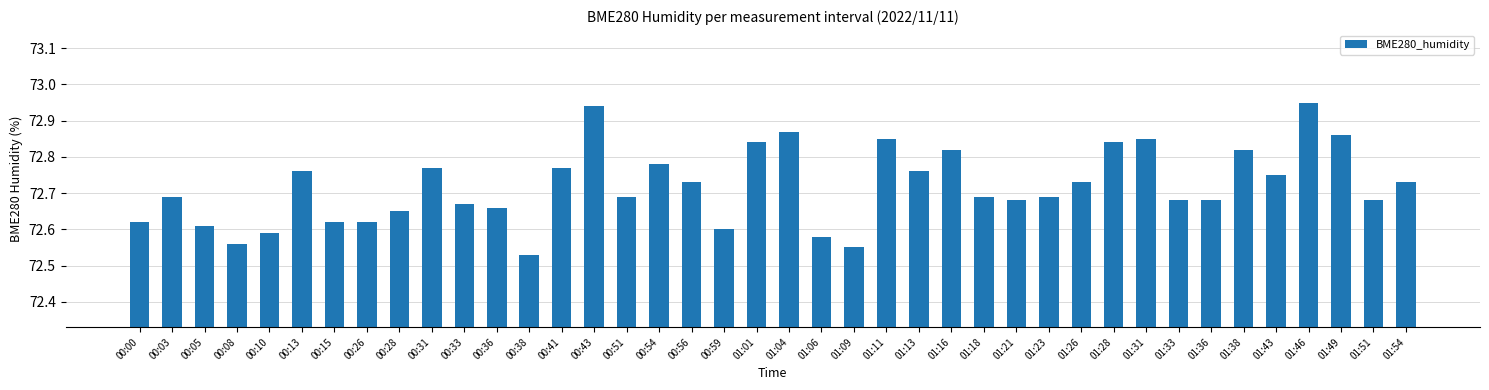

What position from the right is 00:54?

24